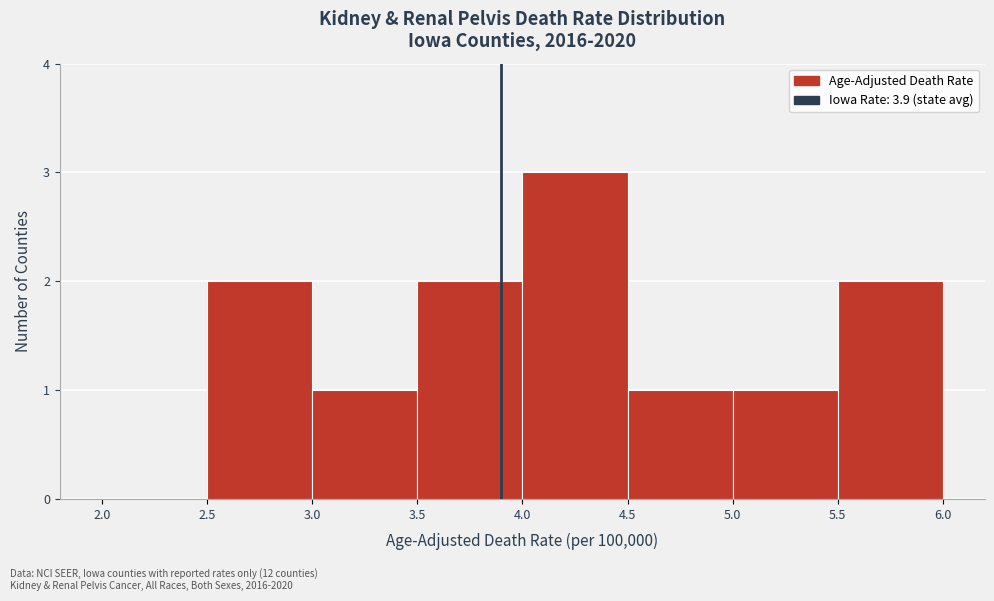

How tall is the bar that spans 2.5 to 3.0 on the x-axis? The values are not printed on the chart, so give them approximately, as read against the axis.

2